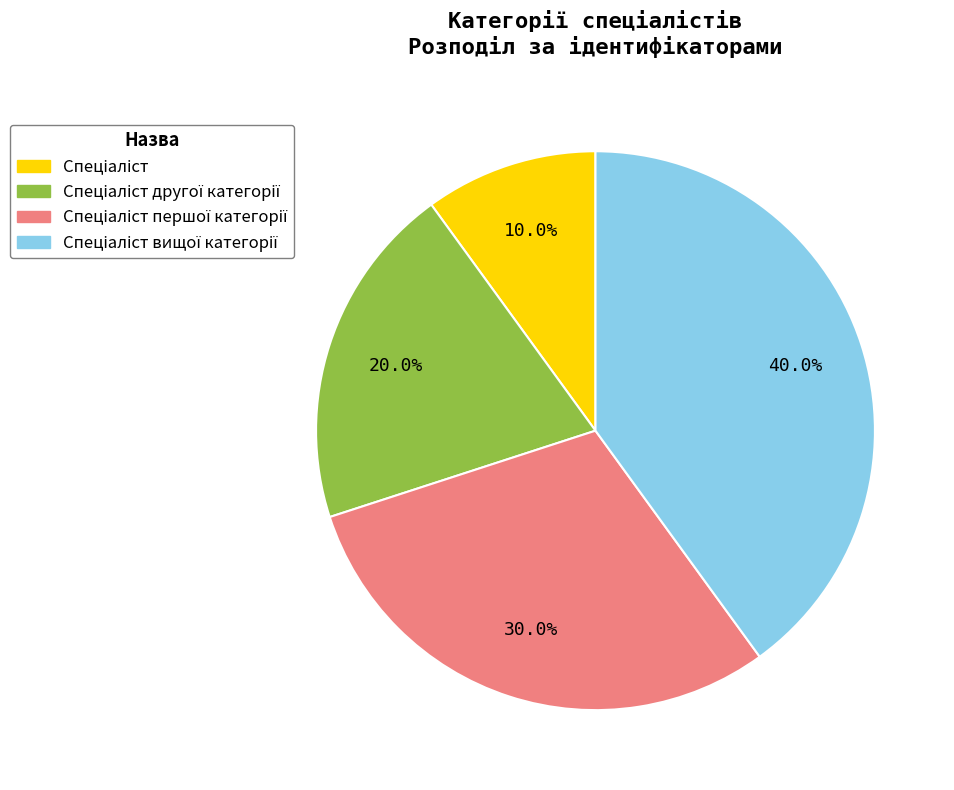

Does any single category account for the majority?

No